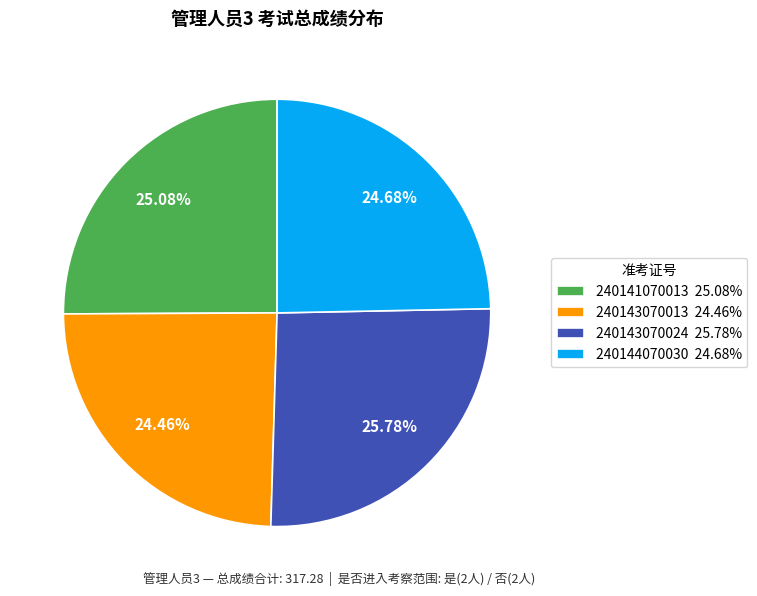

What percentage is the 240143070024 slice, to the nearest percent?

26%